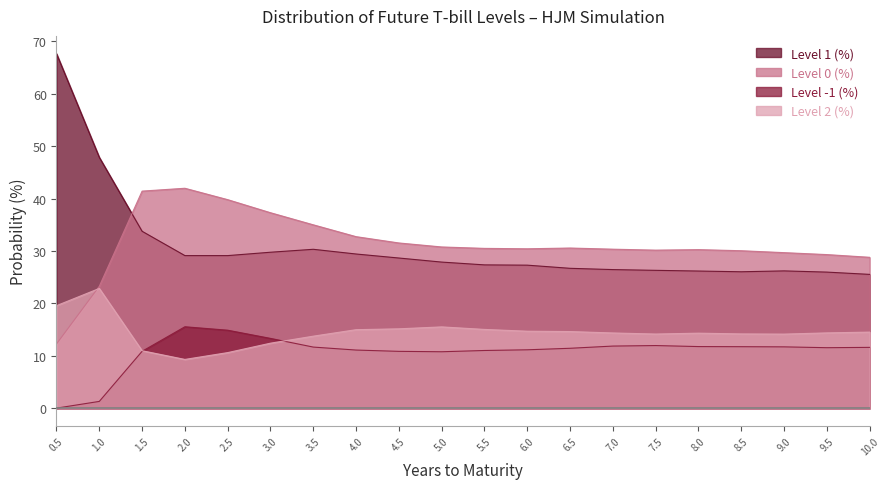

True or false: Level 1 (%) and Level -1 (%) intersect in this chart.

False